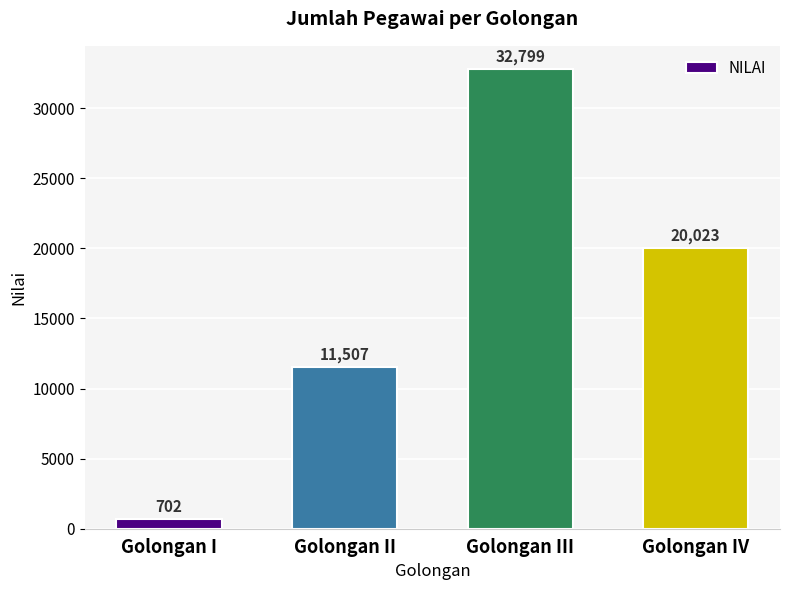

What is the value of the 2nd bar from the left?

11507